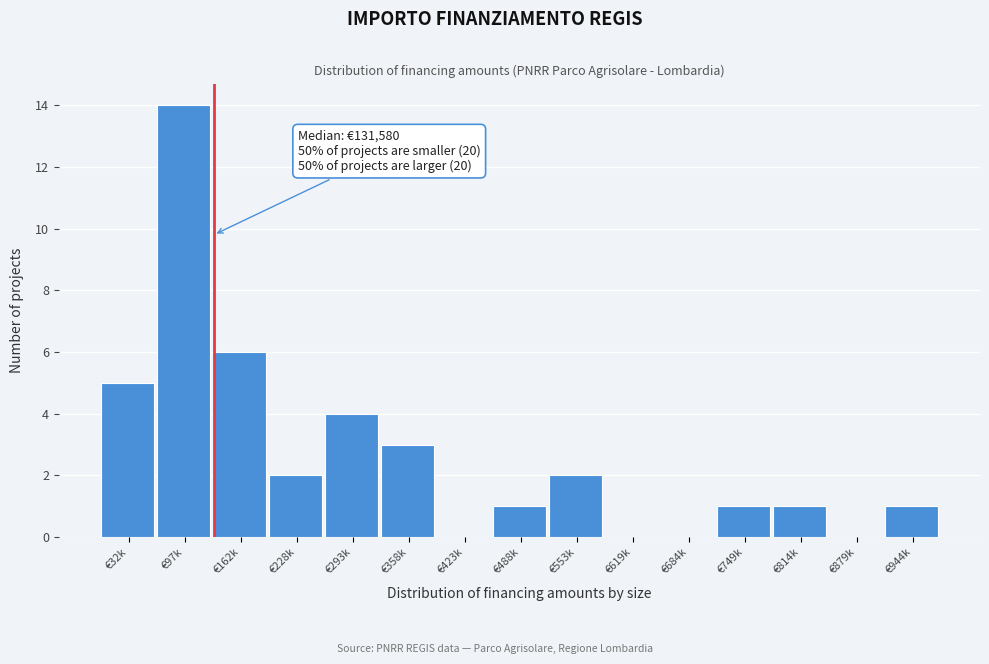

Reading right to left, extract all data points from this chart.

€944k=1	€879k=0	€814k=1	€749k=1	€684k=0	€619k=0	€553k=2	€488k=1	€423k=0	€358k=3	€293k=4	€228k=2	€162k=6	€97k=14	€32k=5